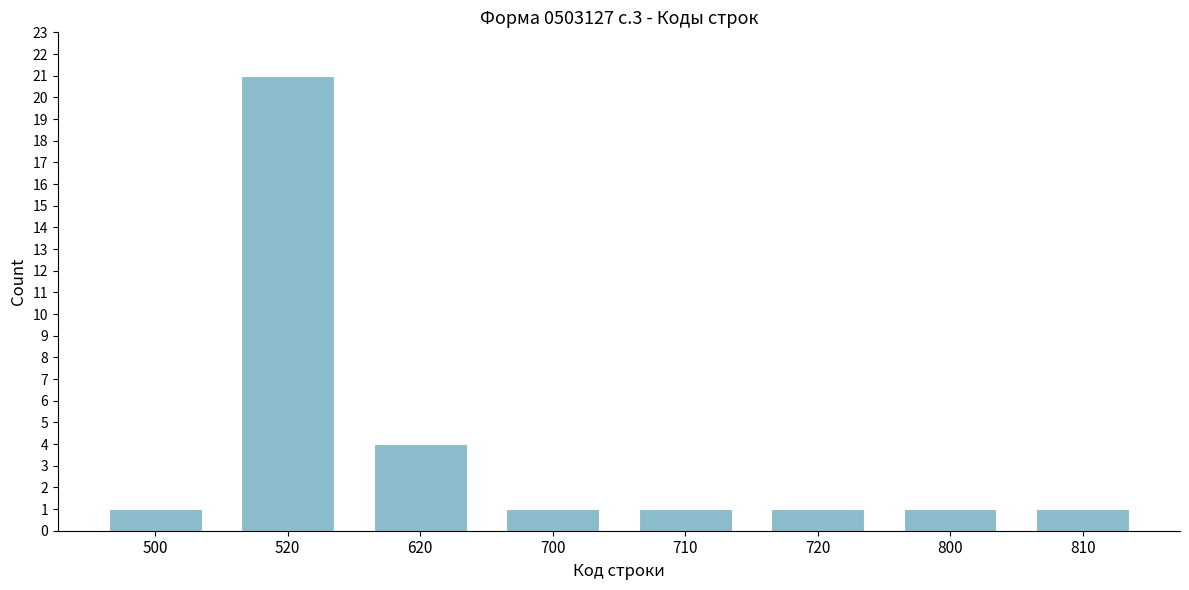

Reading left to right, list all the values displayed in this chart.

500=1	520=21	620=4	700=1	710=1	720=1	800=1	810=1